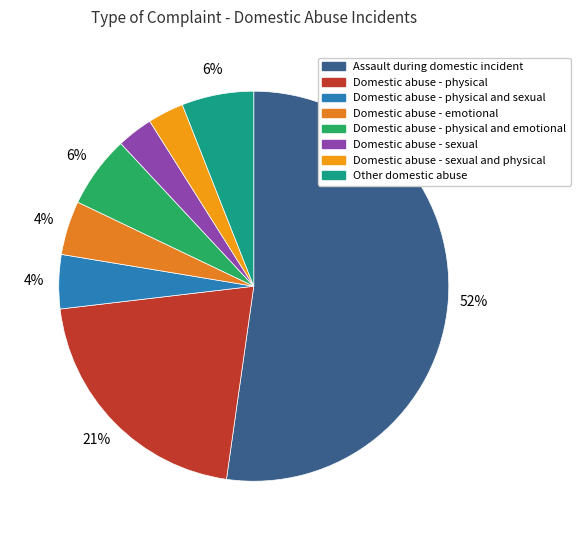

What is the largest slice in the pie chart?

Assault during domestic incident